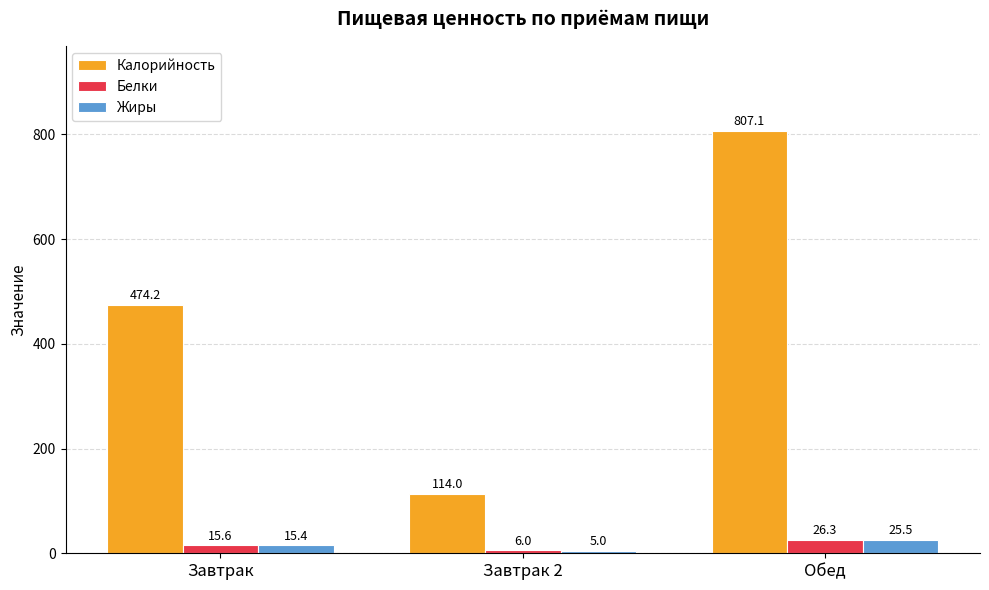

What is the label of the 3rd bar from the right?

Завтрак